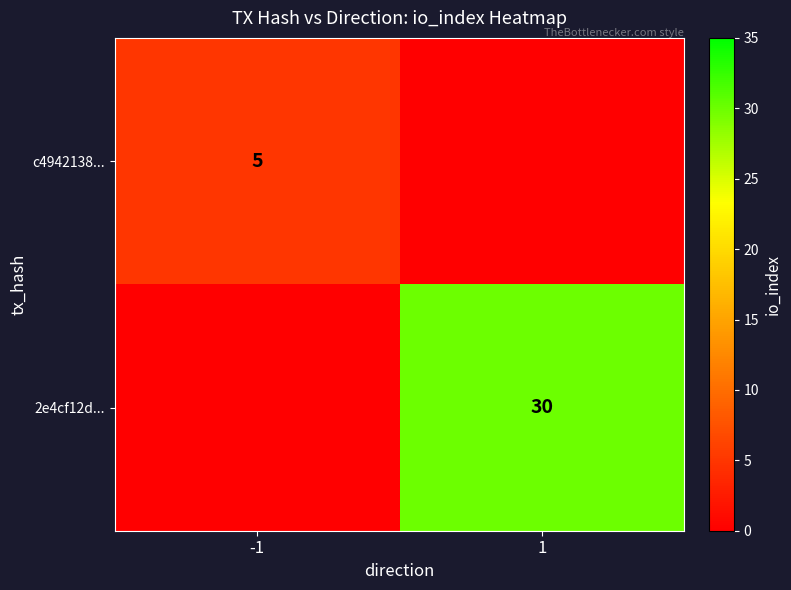

Is it true that c4942138... equals 5 at -1?

True